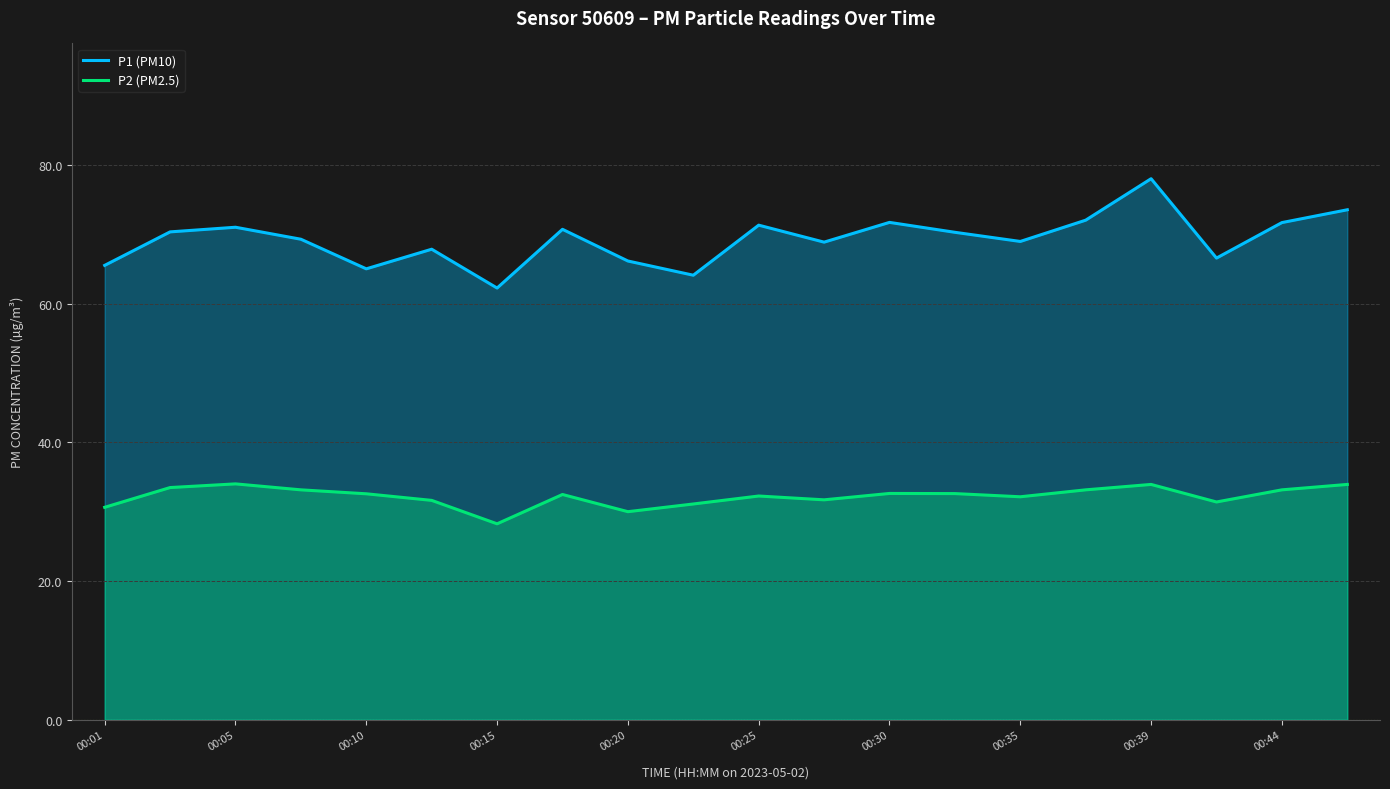

What is the total value across all series at 17?

98.0